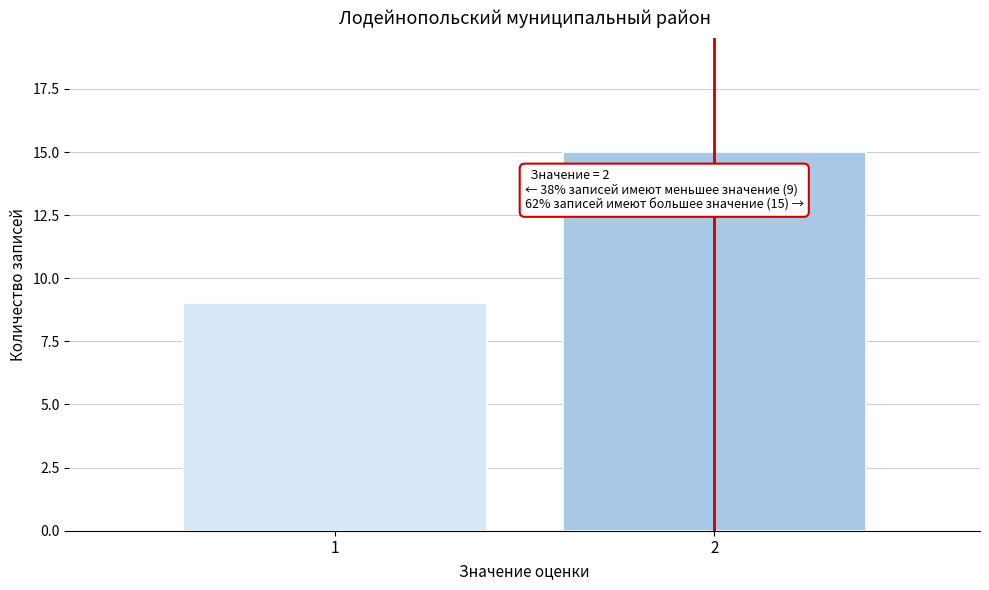

Reading left to right, extract all data points from this chart.

9	15